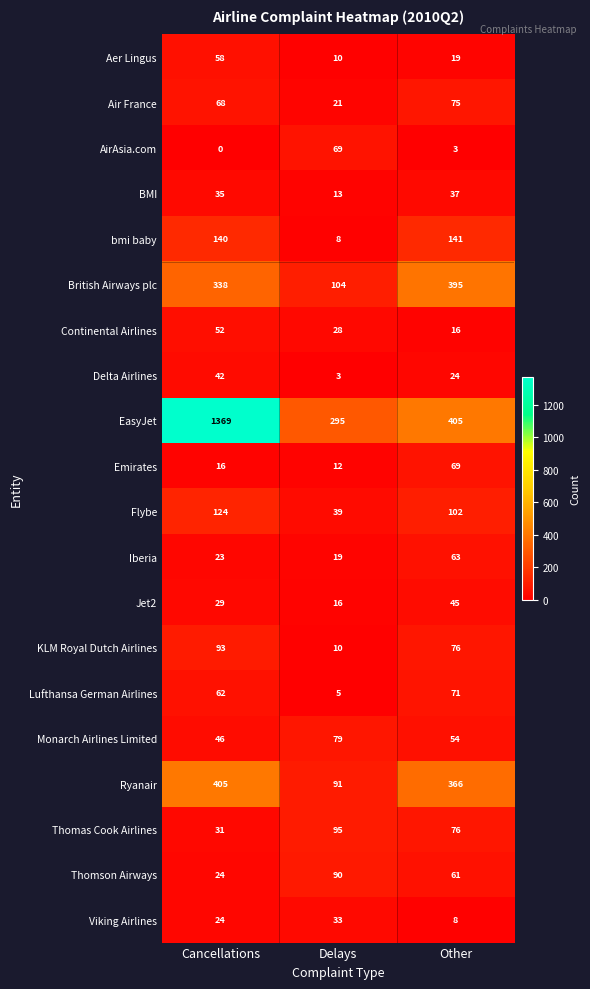

Is it true that Jet2 equals 11 at Delays?

False